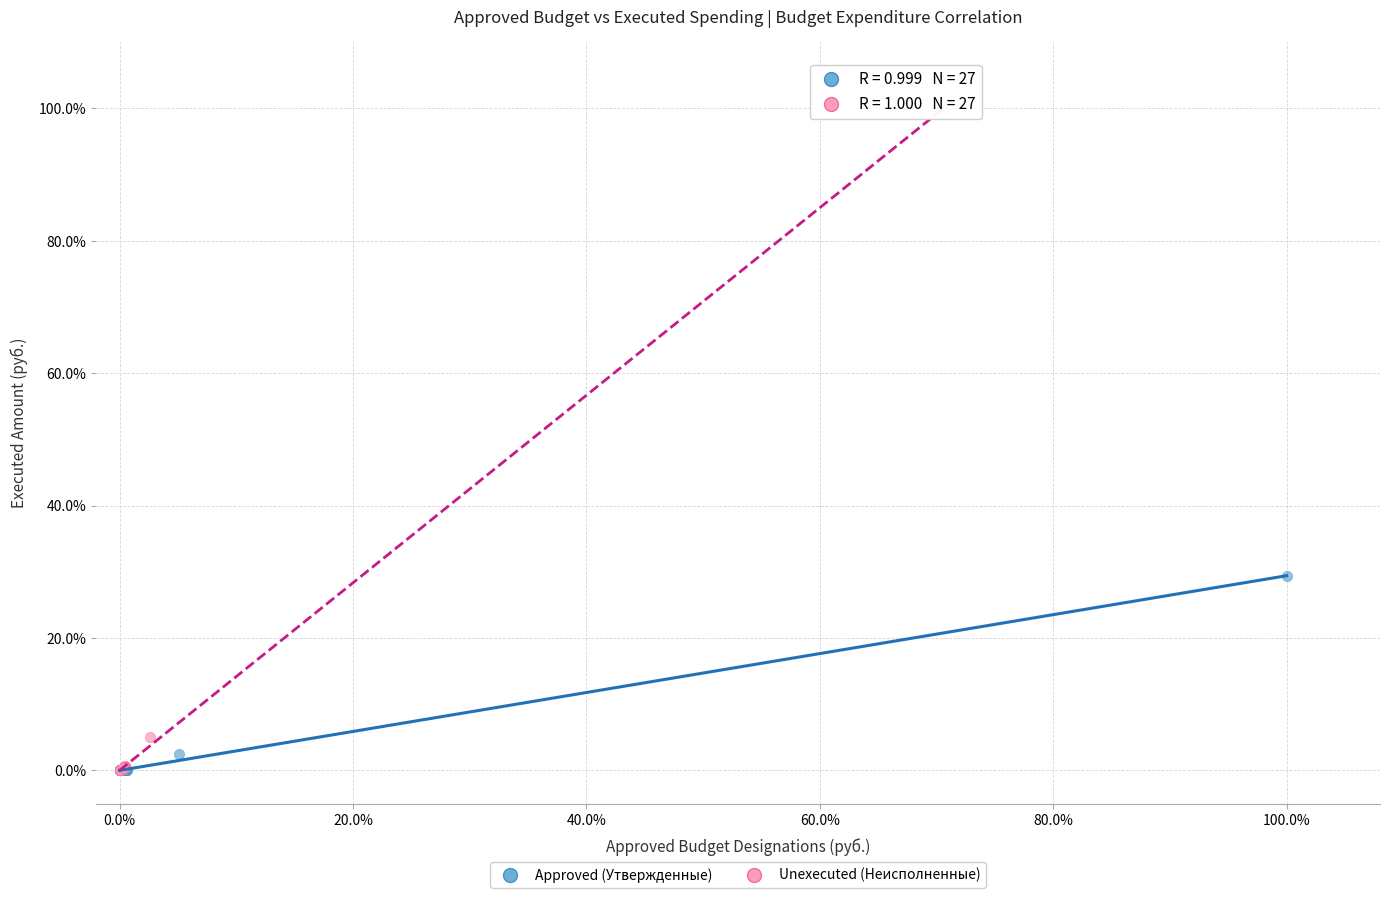

Which series has the largest Y range (max minus min)?

Unexecuted (Неисполненные)